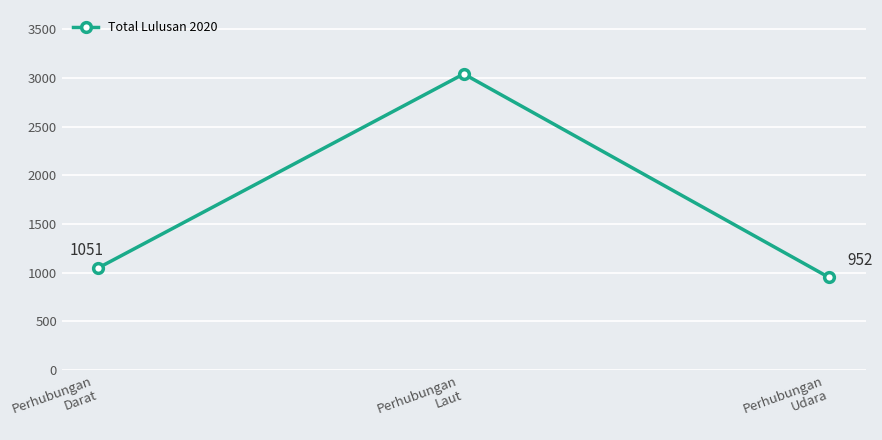

Which label corresponds to the smallest value in the chart?

Perhubungan
Udara